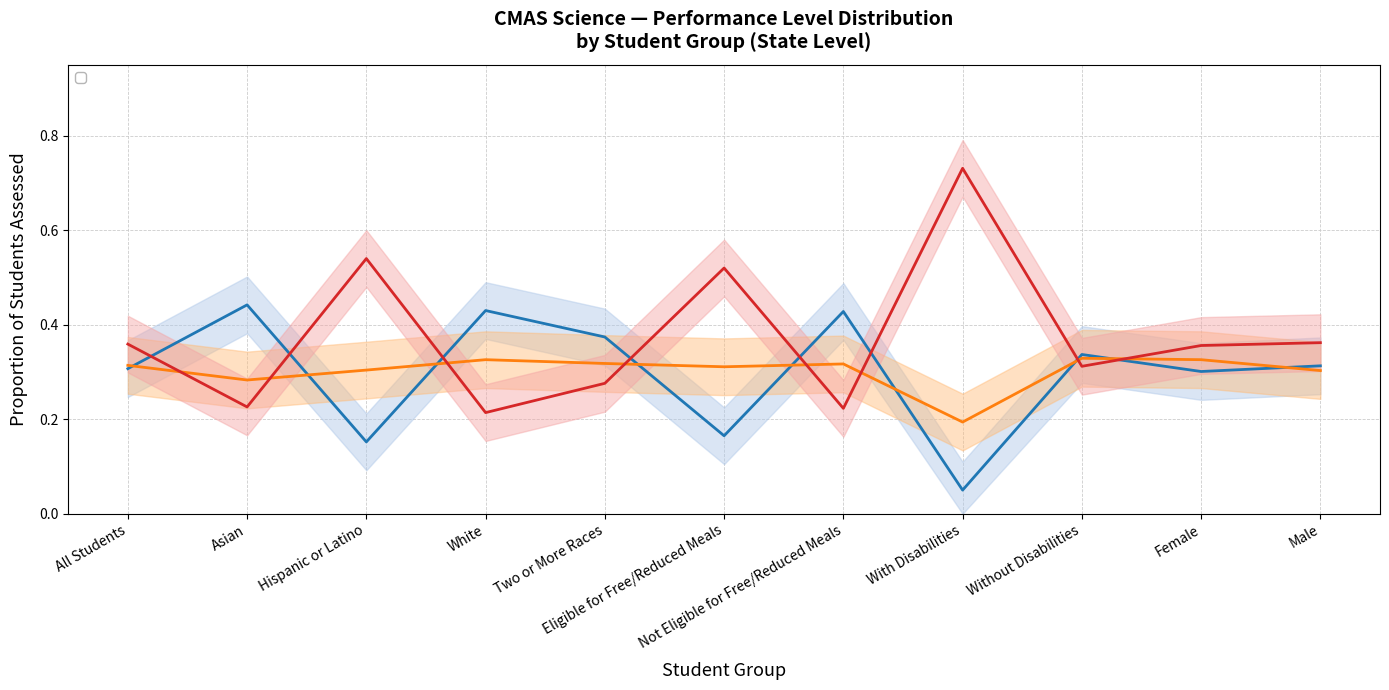

Rank the categories by Partially Met value from highest to lowest.

With Disabilities, Hispanic or Latino, Eligible for Free/Reduced Meals, Male, All Students, Female, Without Disabilities, Two or More Races, Asian, Not Eligible for Free/Reduced Meals, White